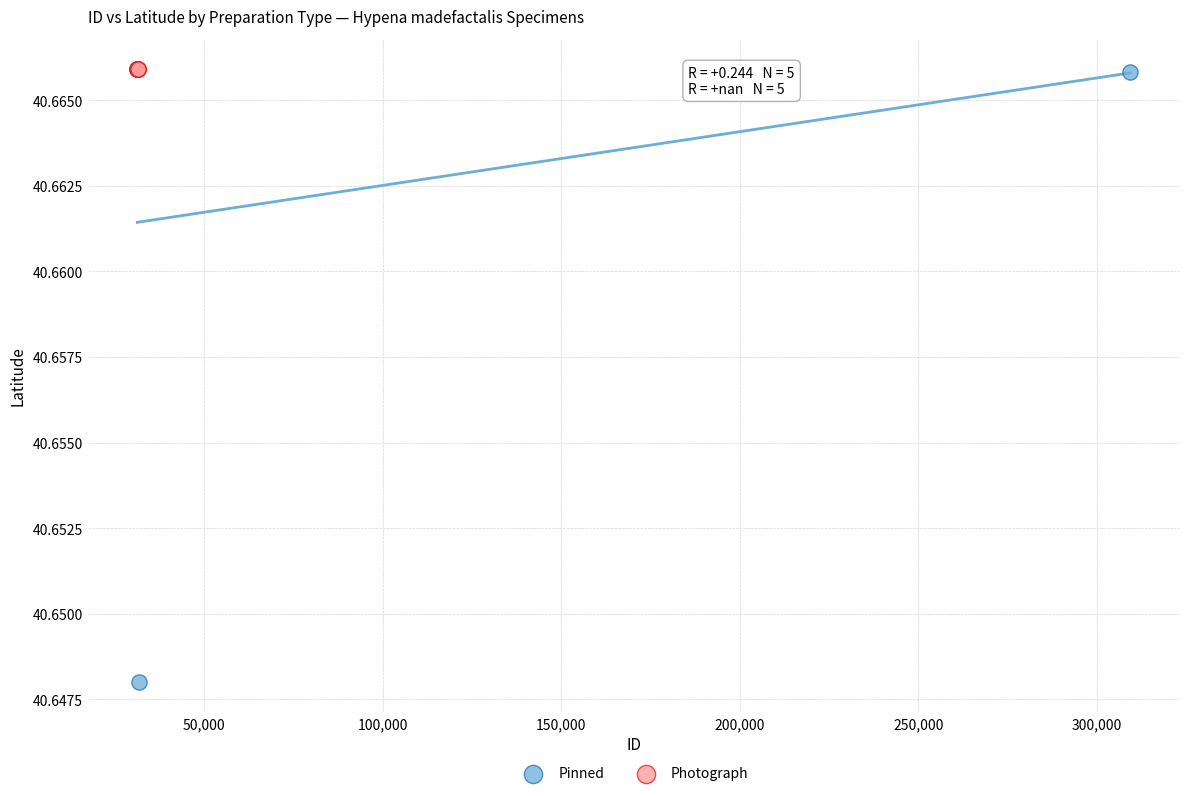

Which series reaches the minimum Y coordinate?

Pinned